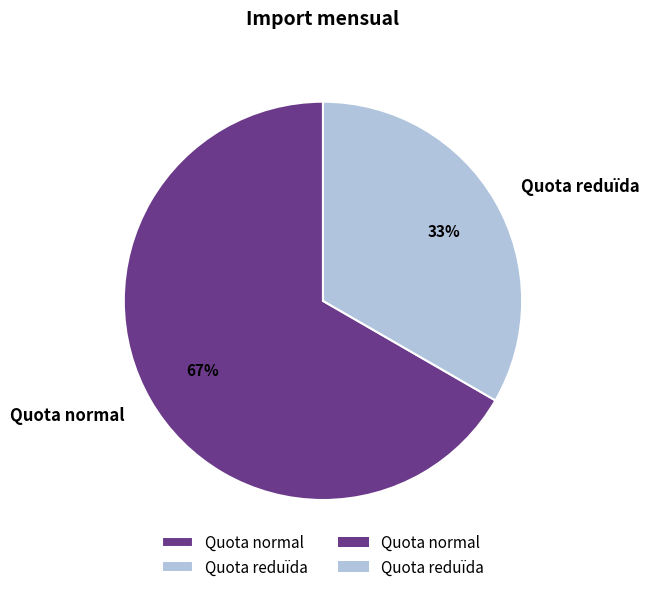

Which slice represents more than half of the pie?

Quota normal